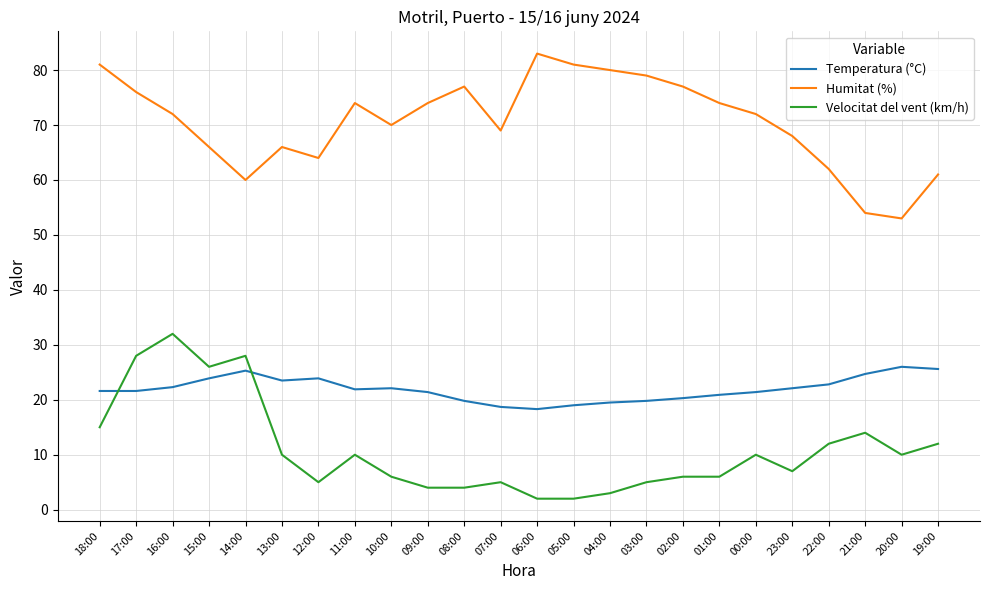

What is the difference between the highest and lowest values at 18:00?

66.0